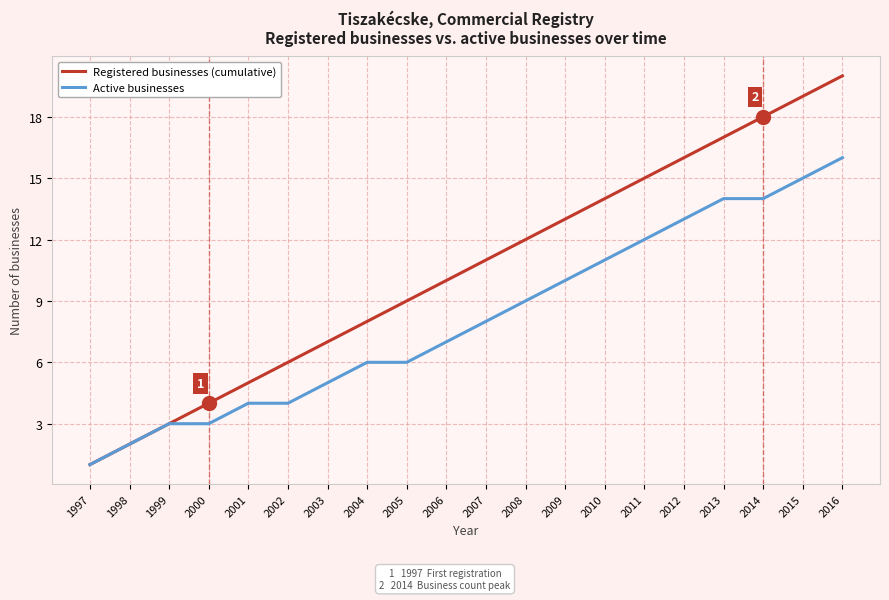

Reading left to right, what are all the values shown in this chart?

Registered businesses (cumulative): 1	2	3	4	5	6	7	8	9	10	11	12	13	14	15	16	17	18	19	20
Active businesses: 1	2	3	3	4	4	5	6	6	7	8	9	10	11	12	13	14	14	15	16